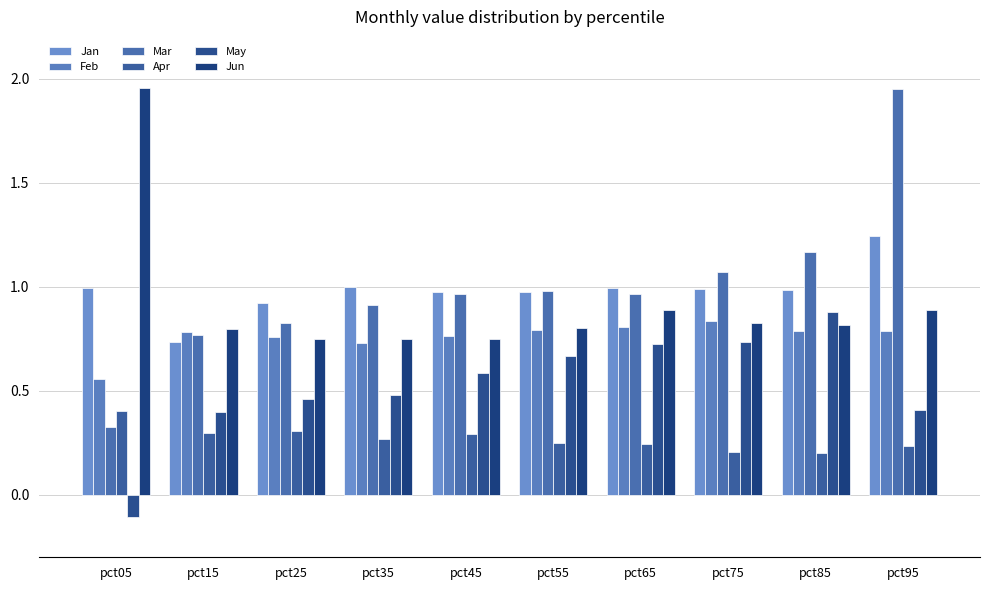

What is the minimum value shown in the chart?

-0.1